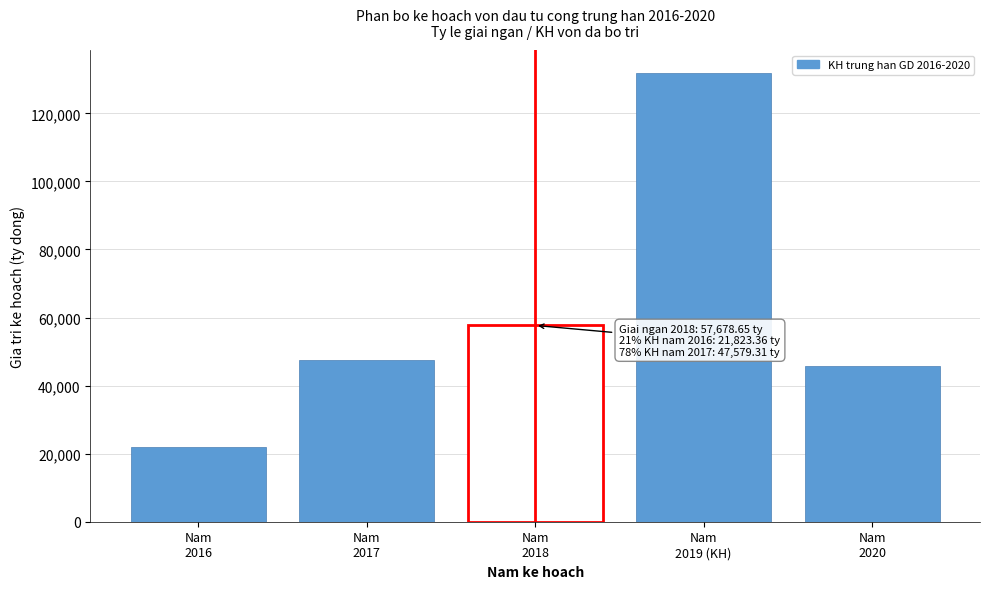

Reading left to right, extract all data points from this chart.

21823.4	47579.3	57678.7	131979.1	45769.1